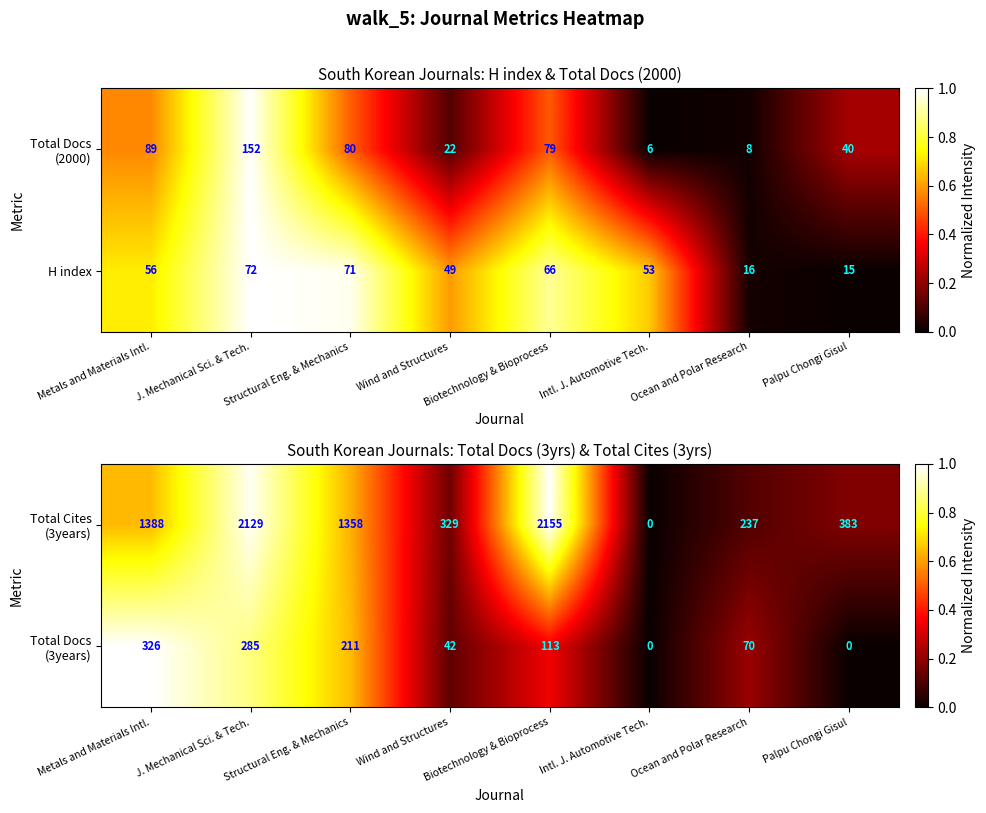

What is the lowest value of the H index series?

15